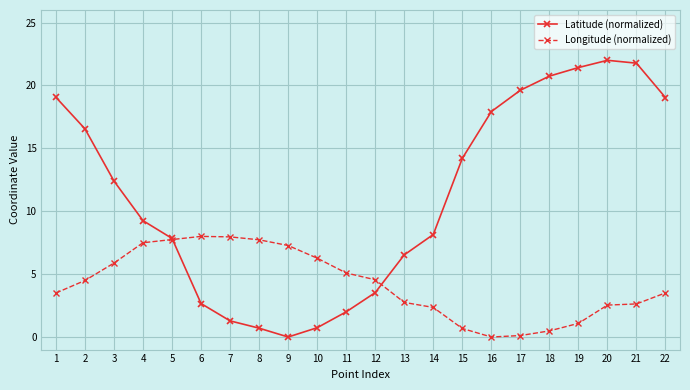

Rank the series at 16 from highest to lowest value.

Latitude (normalized), Longitude (normalized)